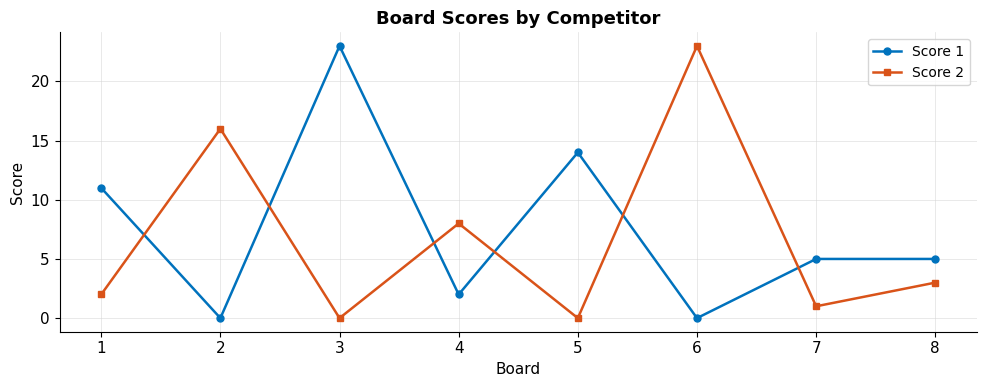

Reading left to right, list all the values displayed in this chart.

Score 1: 11	0	23	2	14	0	5	5
Score 2: 2	16	0	8	0	23	1	3